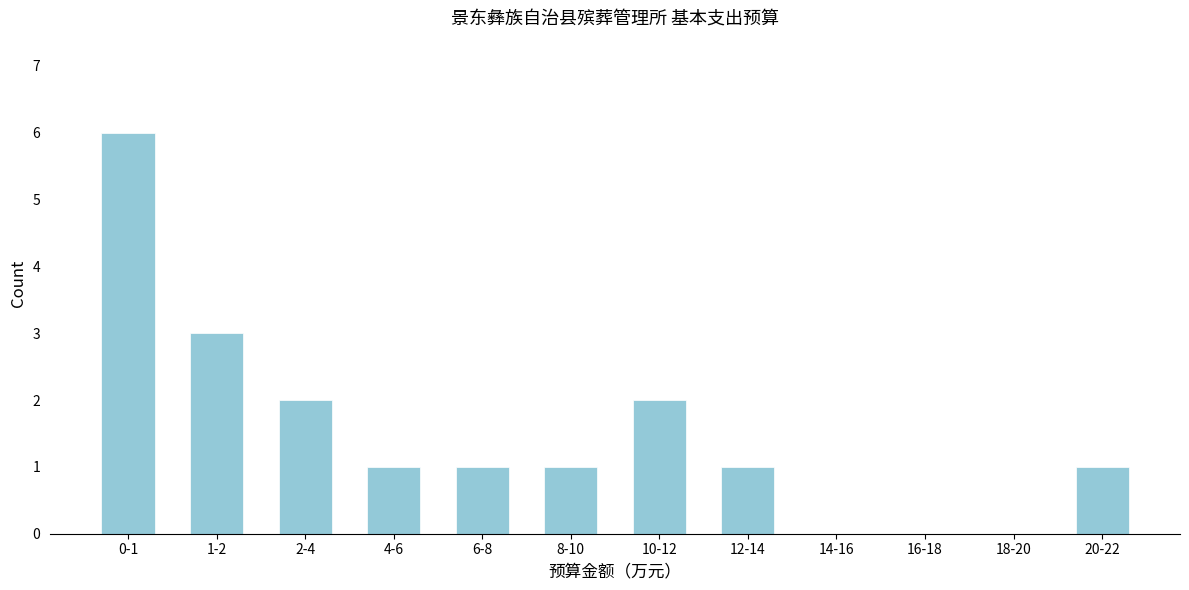

Reading right to left, list all the values displayed in this chart.

20-22=1	18-20=0	16-18=0	14-16=0	12-14=1	10-12=2	8-10=1	6-8=1	4-6=1	2-4=2	1-2=3	0-1=6